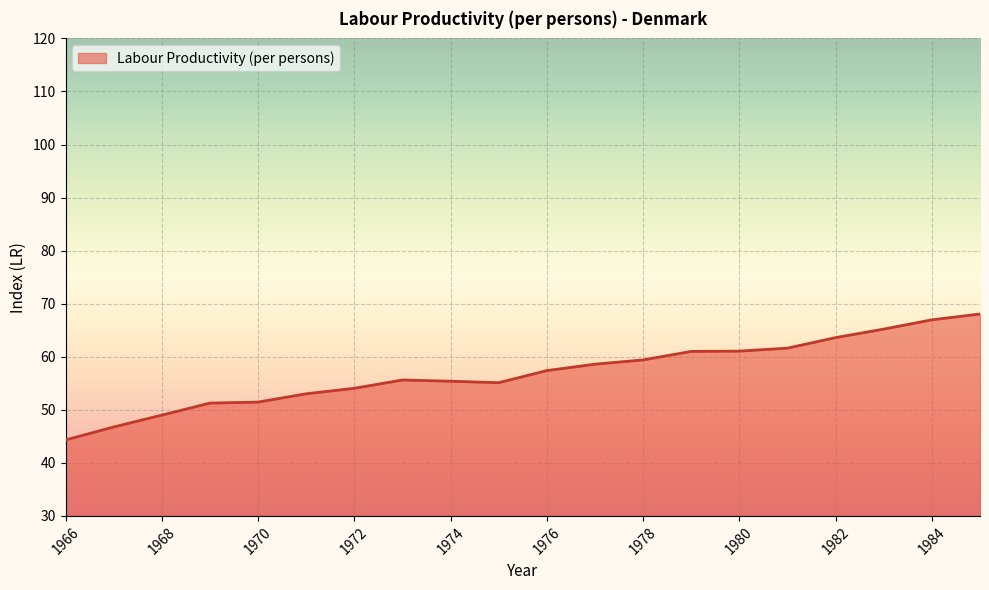

What is the smallest value displayed?

44.3